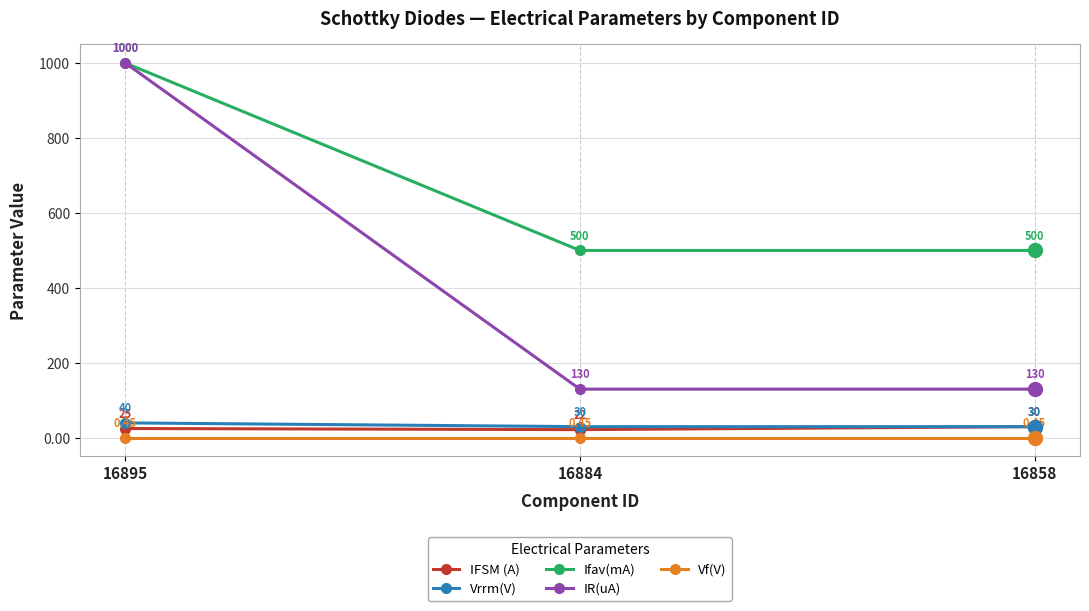

Which series has the widest spread of values?

IR(uA)